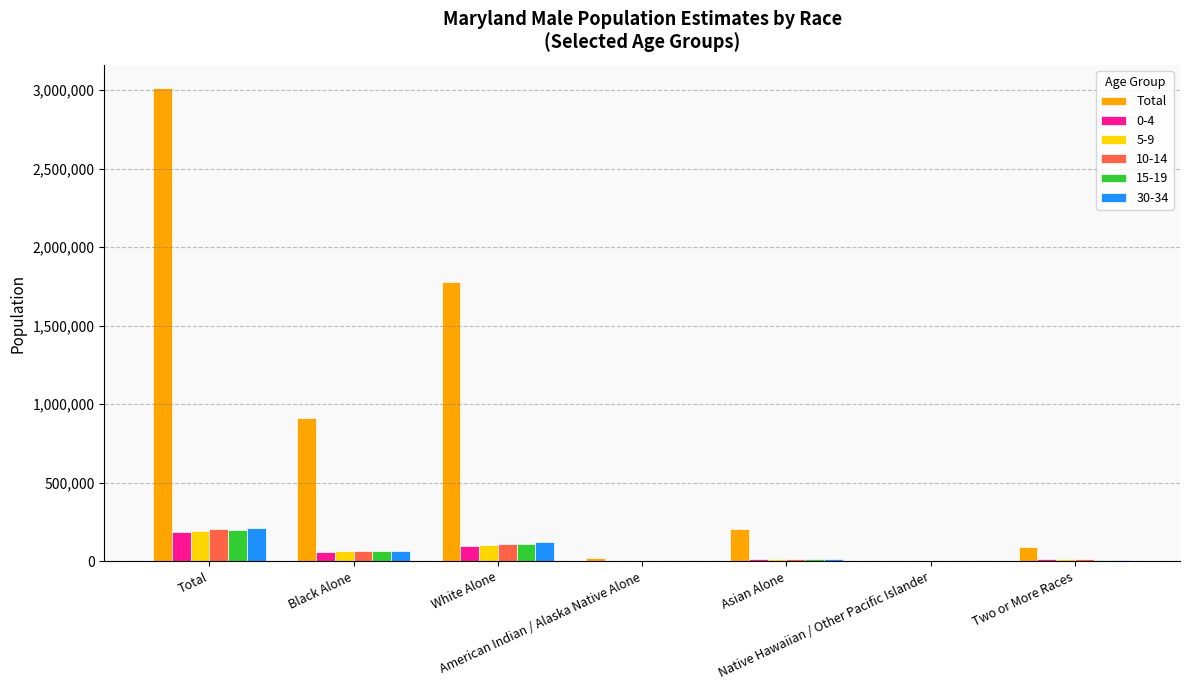

What is the maximum value shown in the chart?

3009763